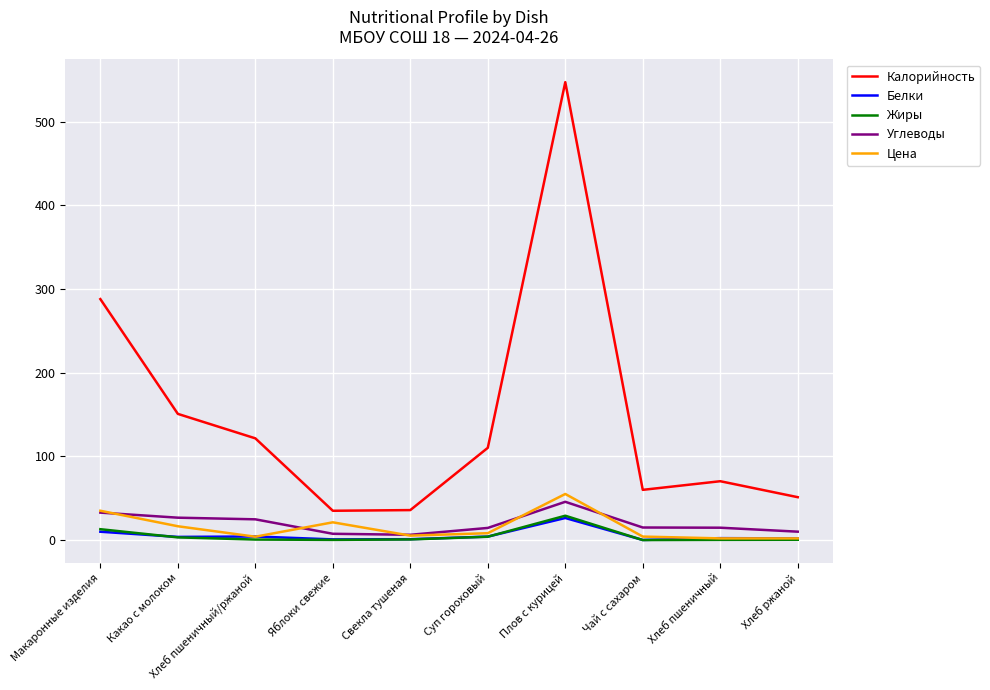

True or false: Калорийность and Белки intersect in this chart.

False